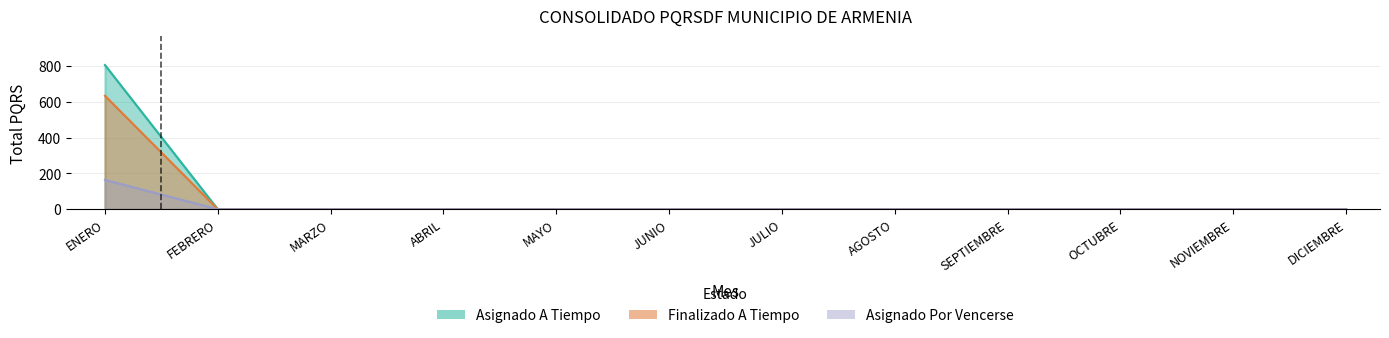

The Asignado A Tiempo series shows 0 at SEPTIEMBRE. True or false?

True